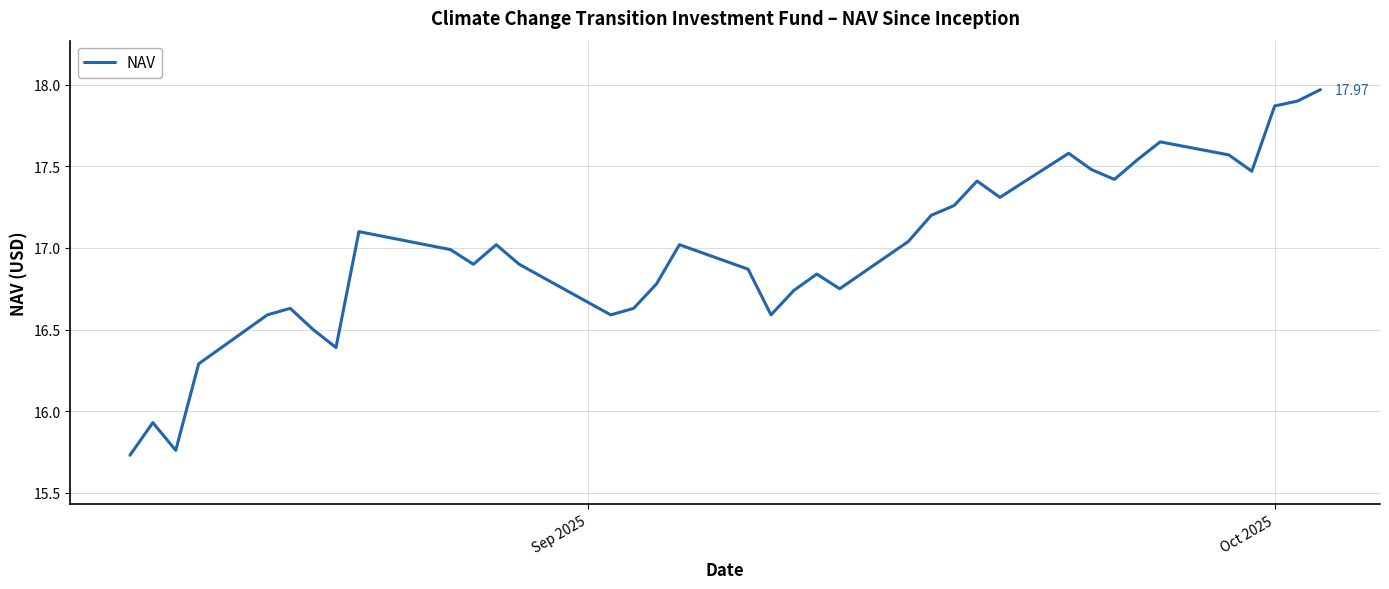

What is the difference between the maximum and minimum values?

2.2